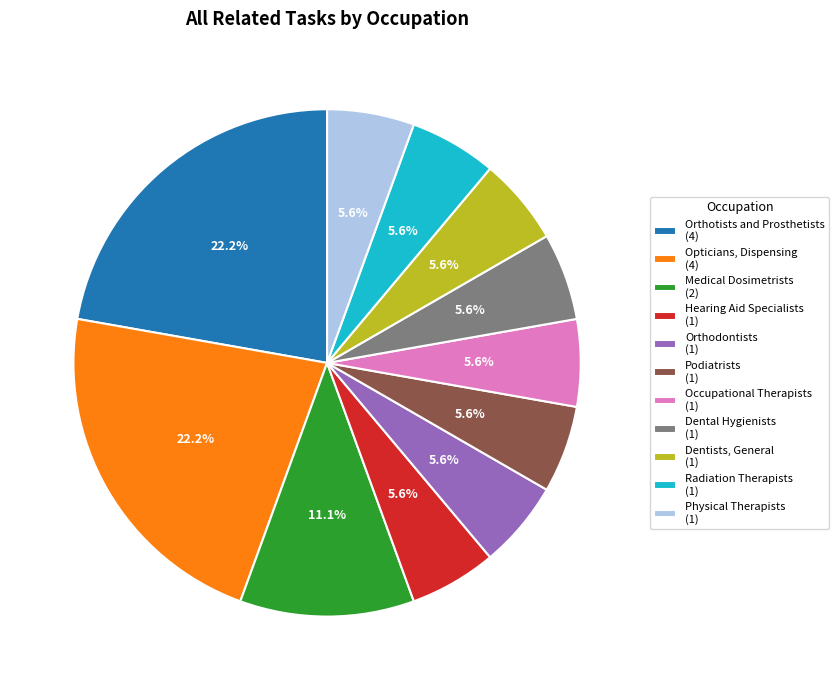

To the nearest percent, what is the combined percentage of Orthodontists and Physical Therapists?

11%